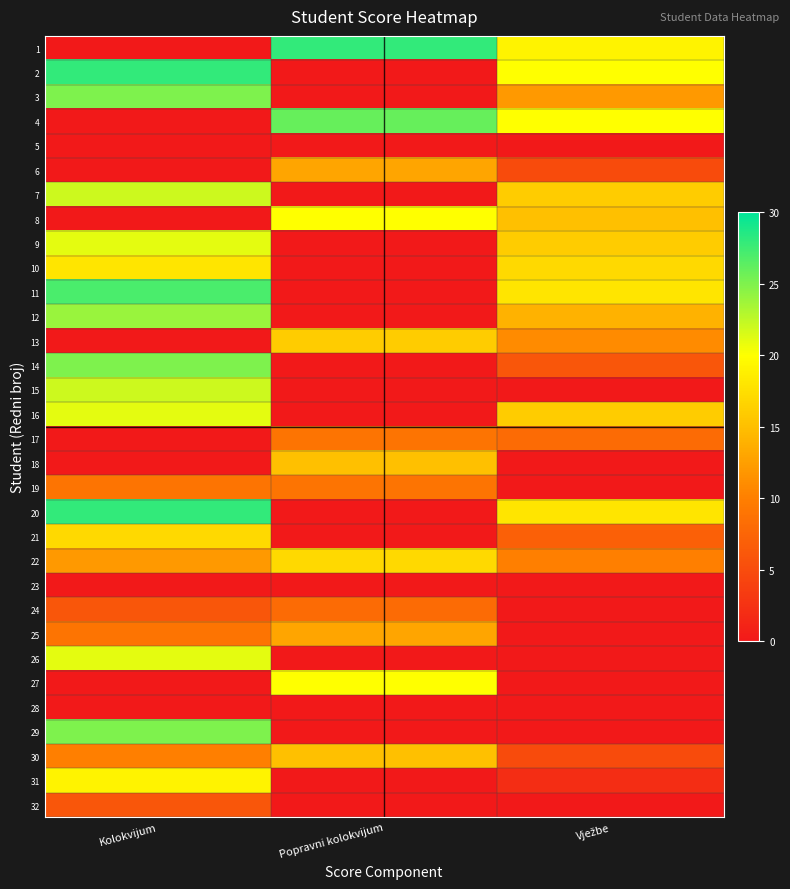

Which has a higher value, Vježbe or Popravni kolokvijum?

Popravni kolokvijum